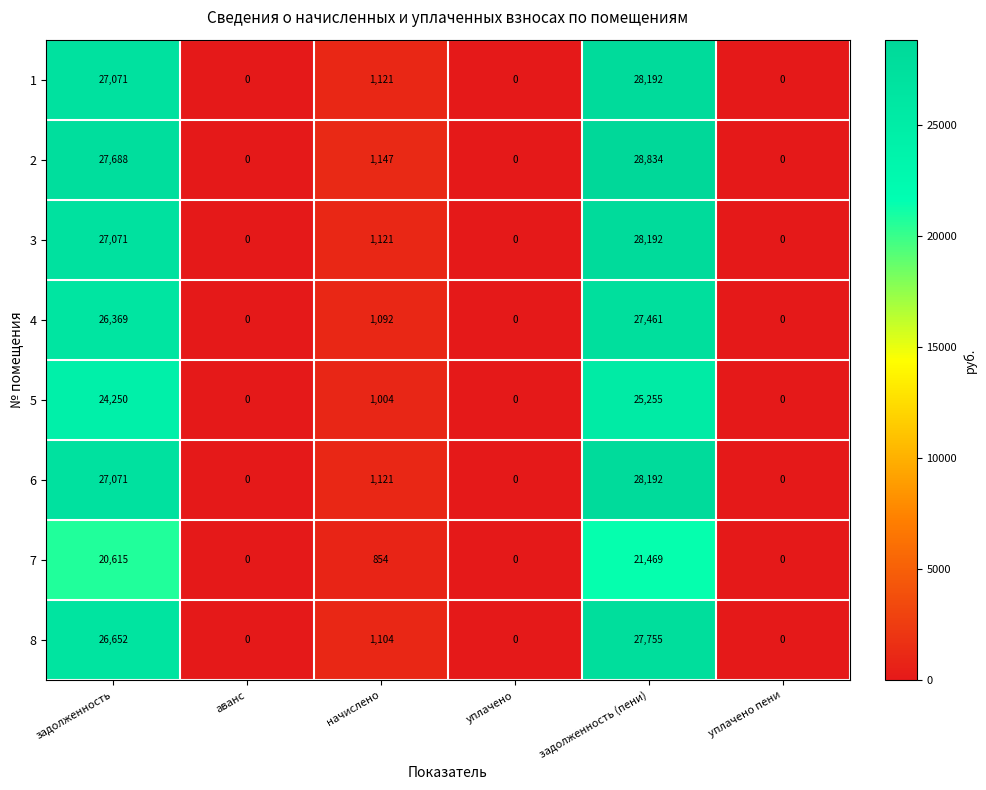

How many categories are shown in the chart?

6